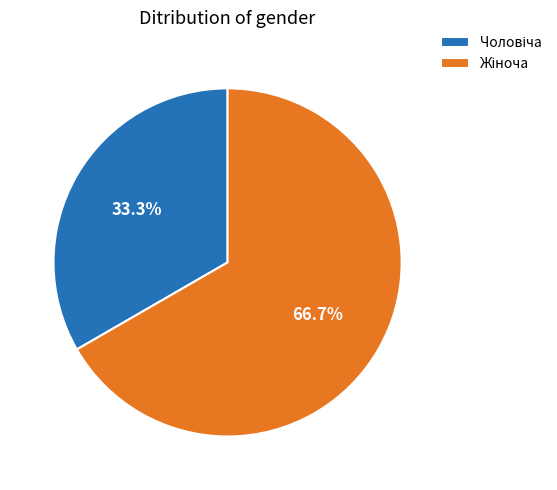

To the nearest percent, what is the difference between the largest and smallest slice percentages?

33%